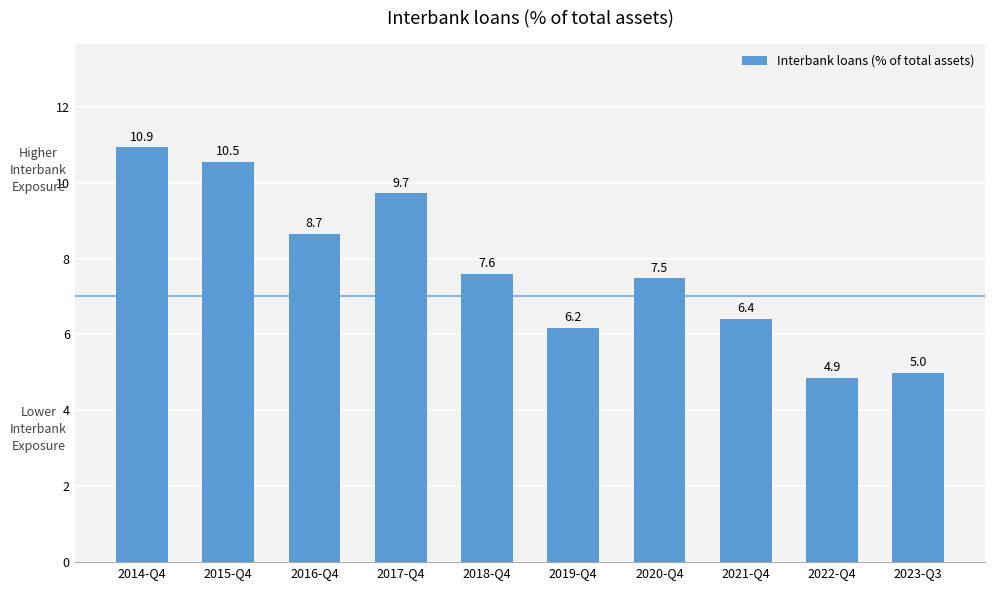

Is it true that the value at 2023-Q3 is 2.6?

False